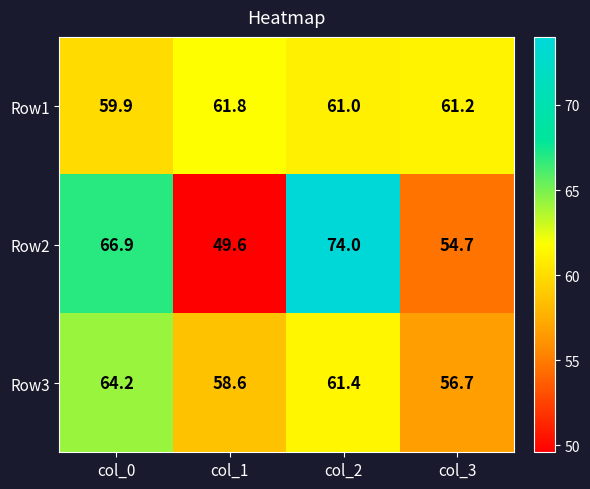

Rank the series at col_0 from highest to lowest value.

Row2, Row3, Row1